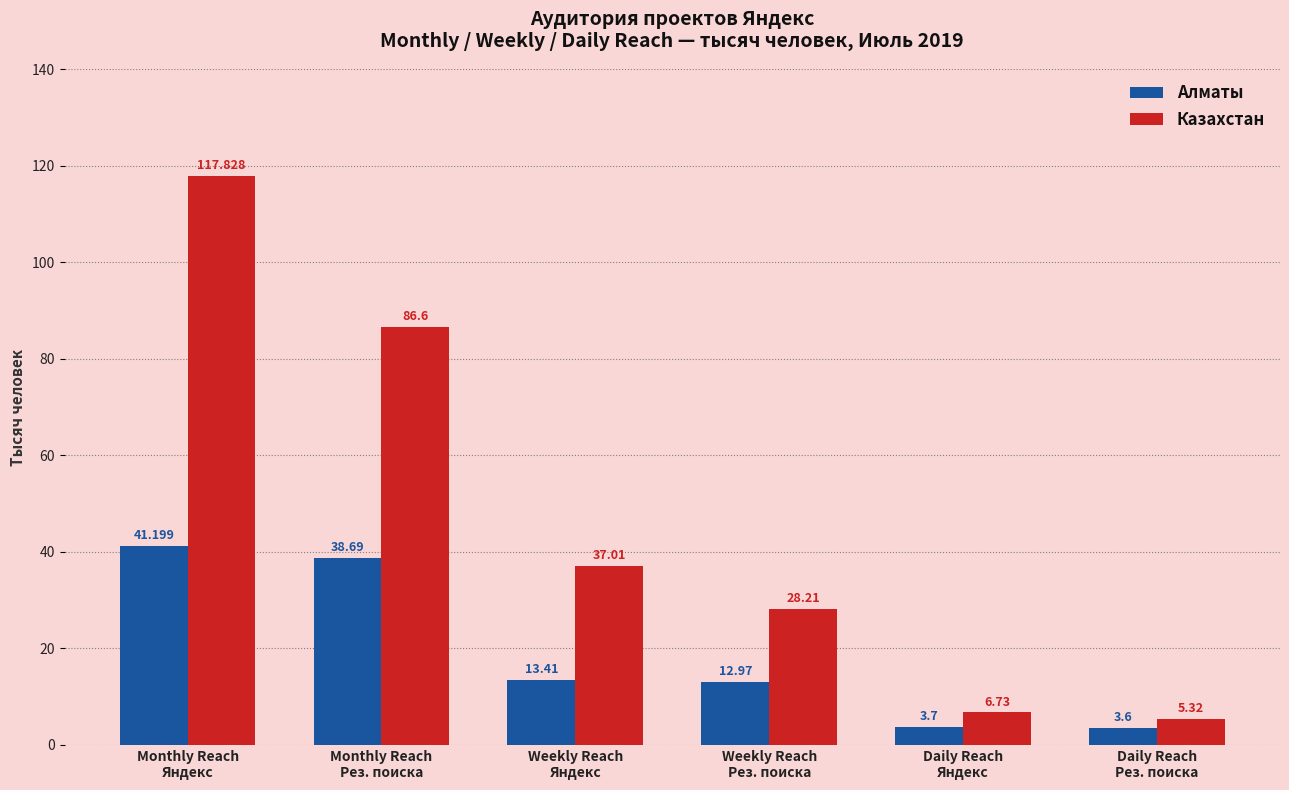

What is the sum of all Казахстан values?

281.7